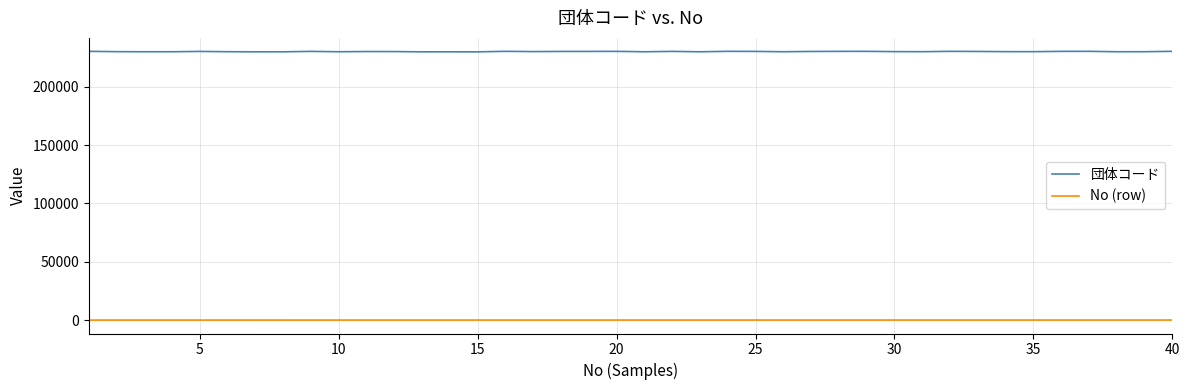

Rank the series by their average value, from lowest to highest.

No (row), 団体コード